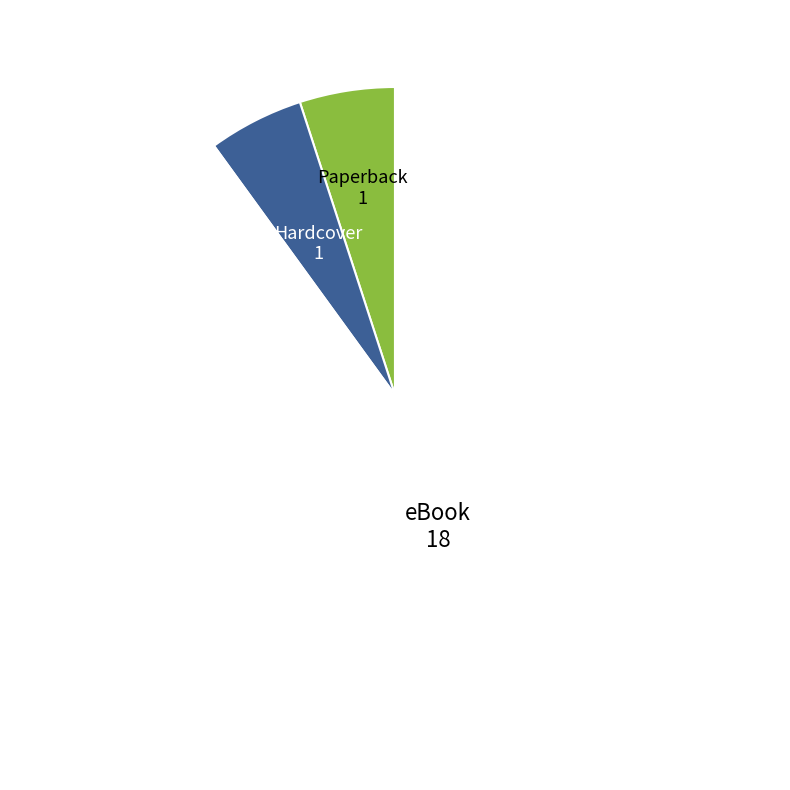

Which category has the biggest portion of the pie?

eBook